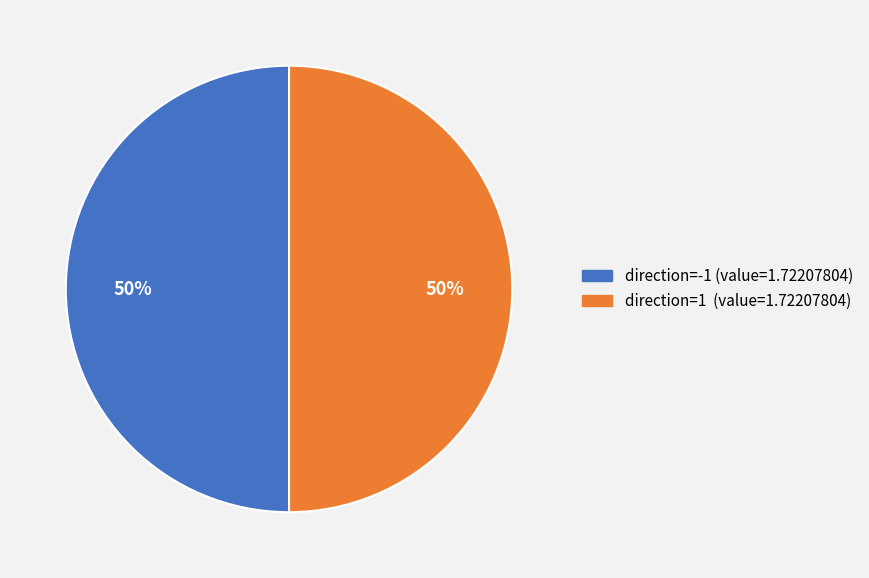

To the nearest percent, what is the average slice percentage?

50%